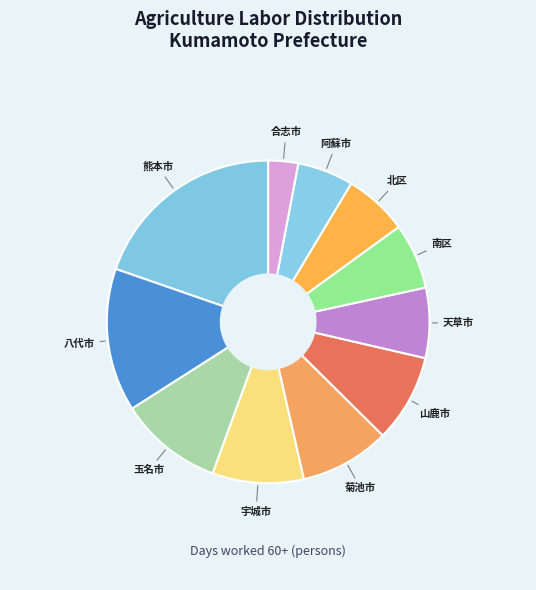

How many slices are in this pie chart?

11